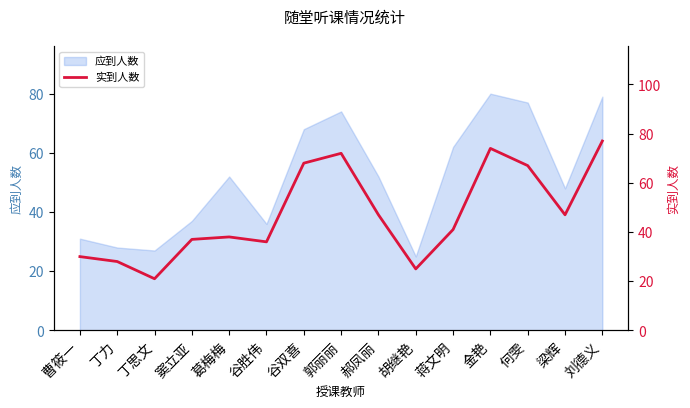

Approximately how many times larger is the value at 丁思文 compared to 曹筱一?

0.7